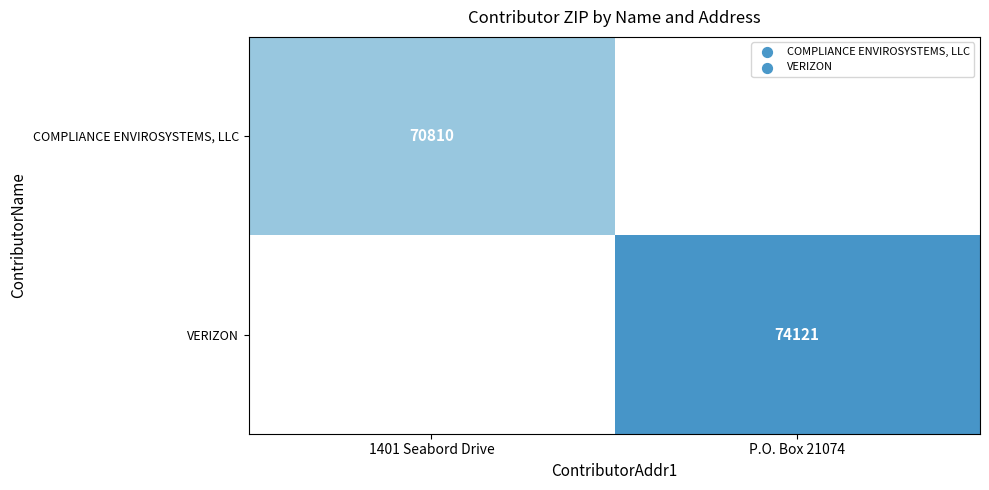

Is it true that VERIZON equals 74121 at P.O. Box 21074?

True